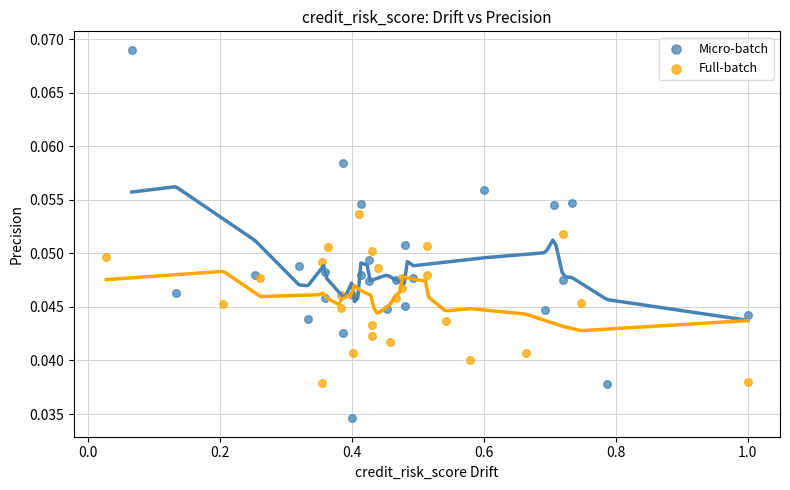

Which series has the widest spread of Y values?

Micro-batch